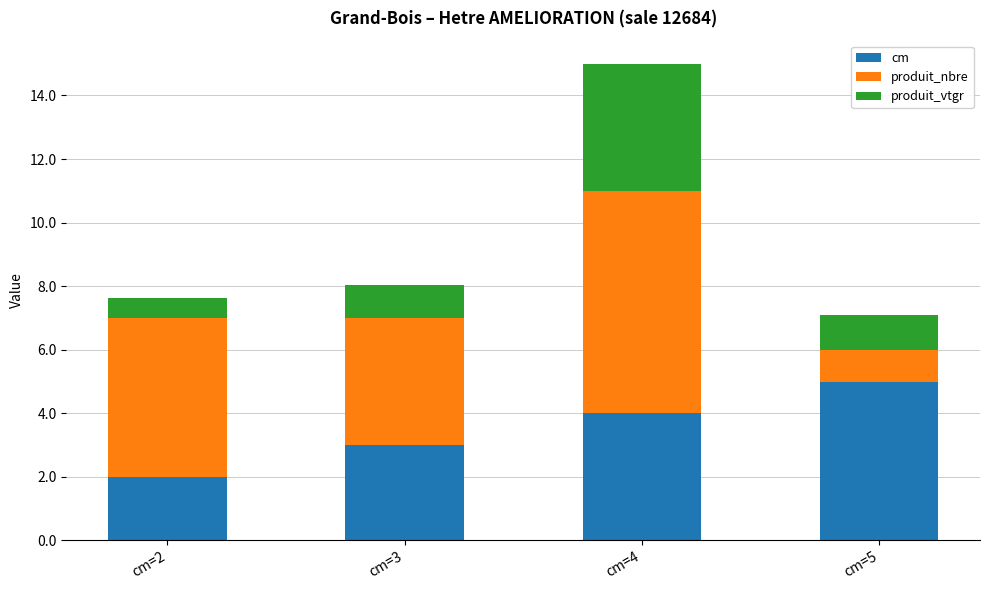

What is the total value across all series at cm=4?

15.0